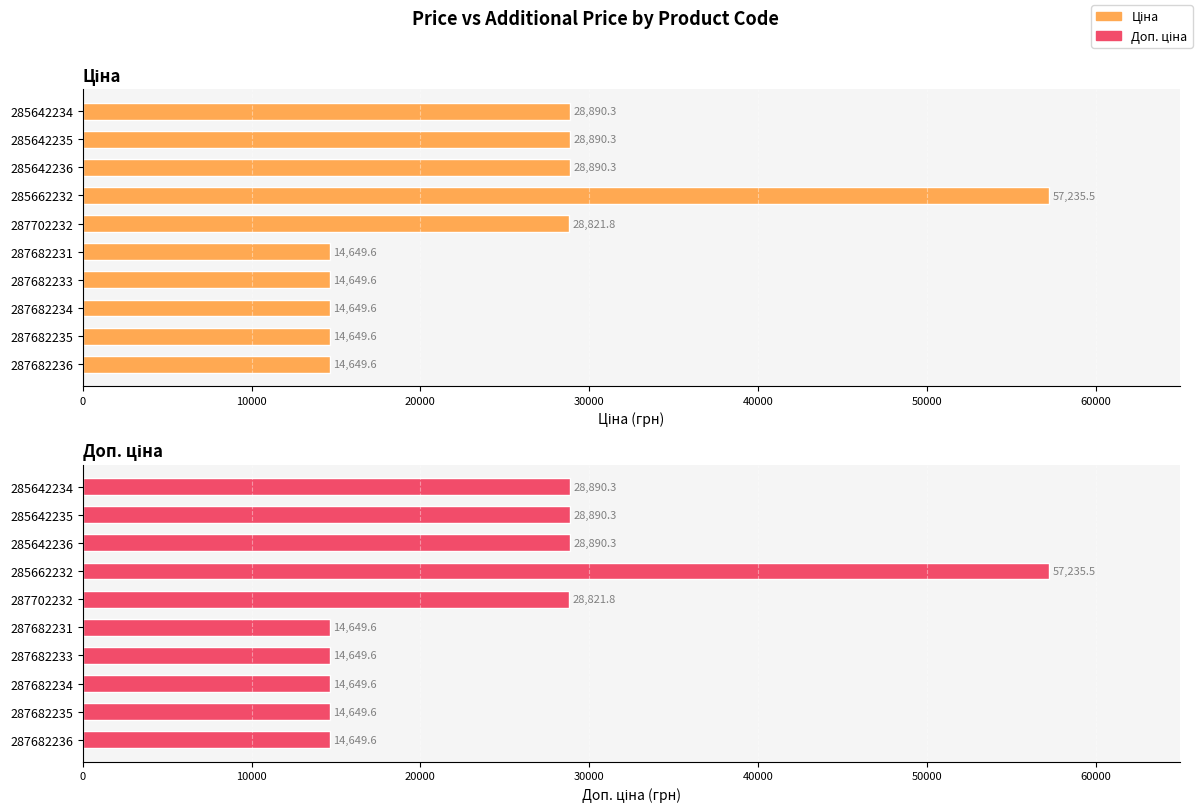

Which series has the largest total across all categories?

Ціна